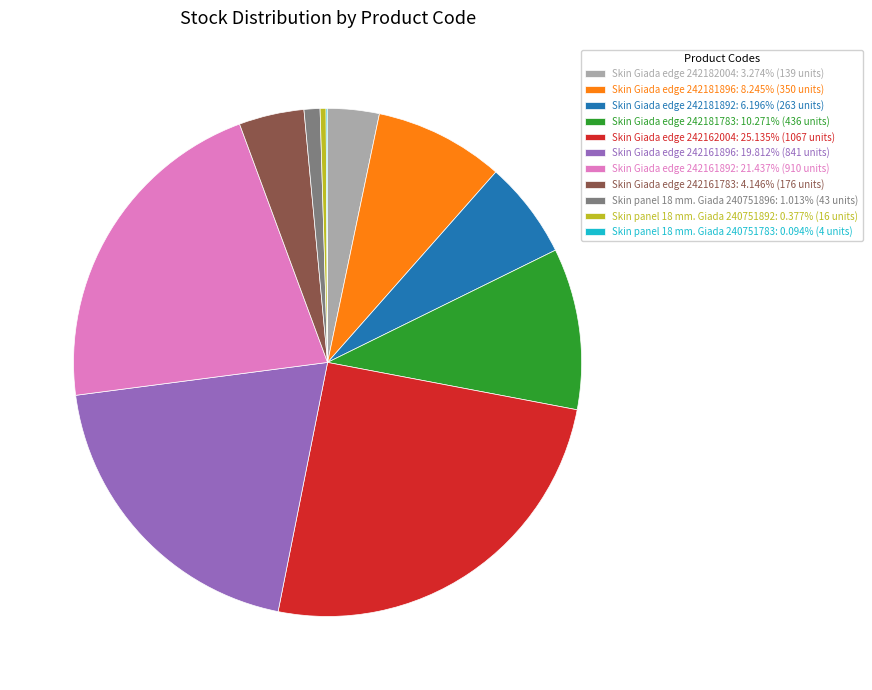

Is there any slice that represents more than half of the pie?

No